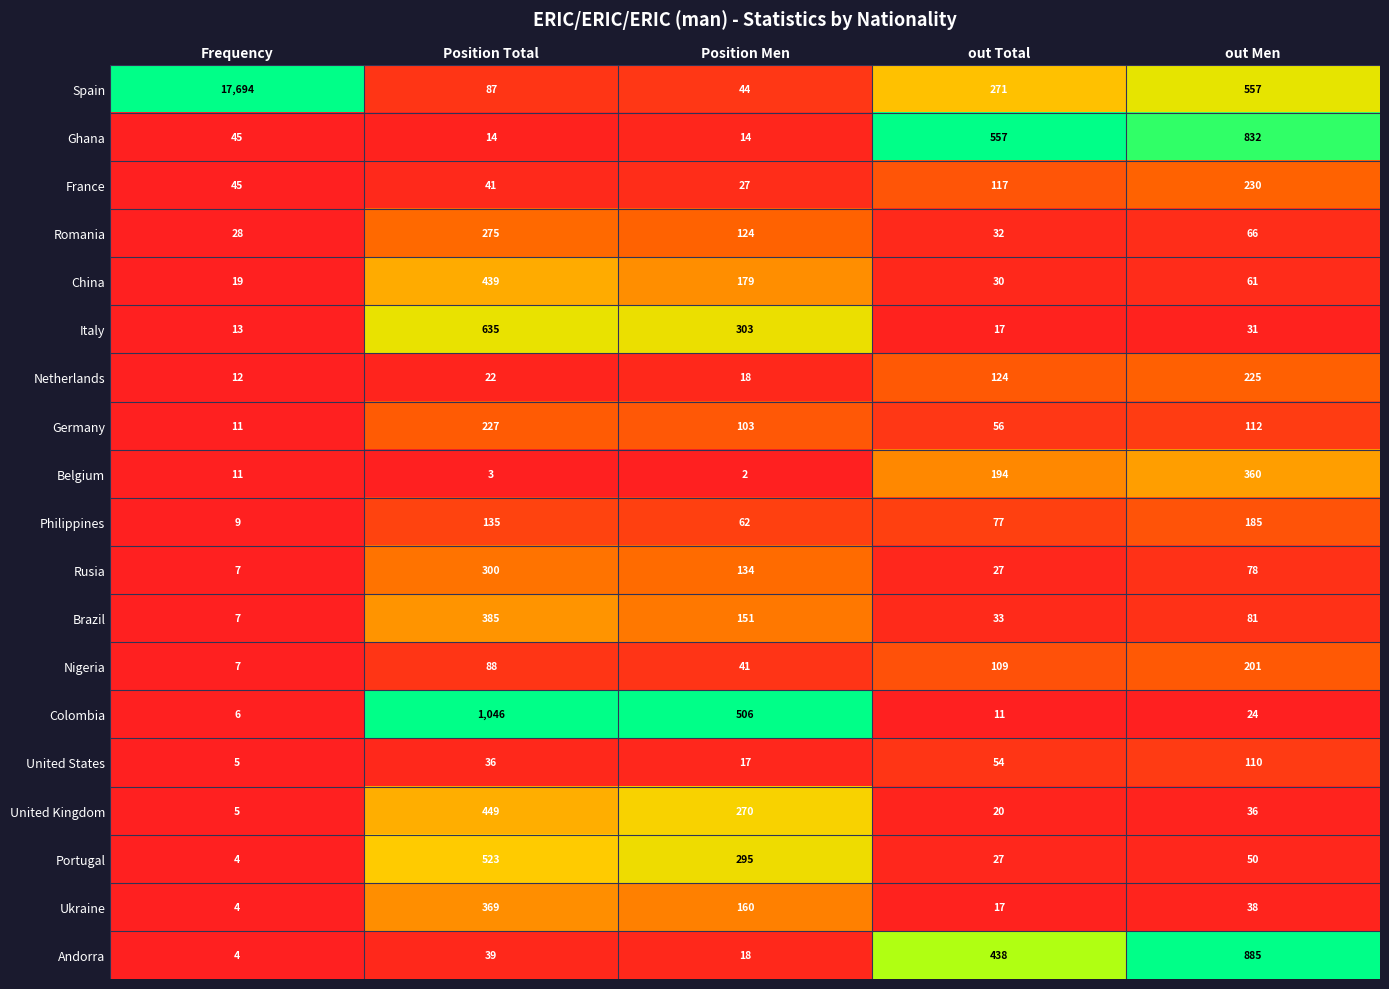

Which label corresponds to the smallest value in the chart?

Position Men